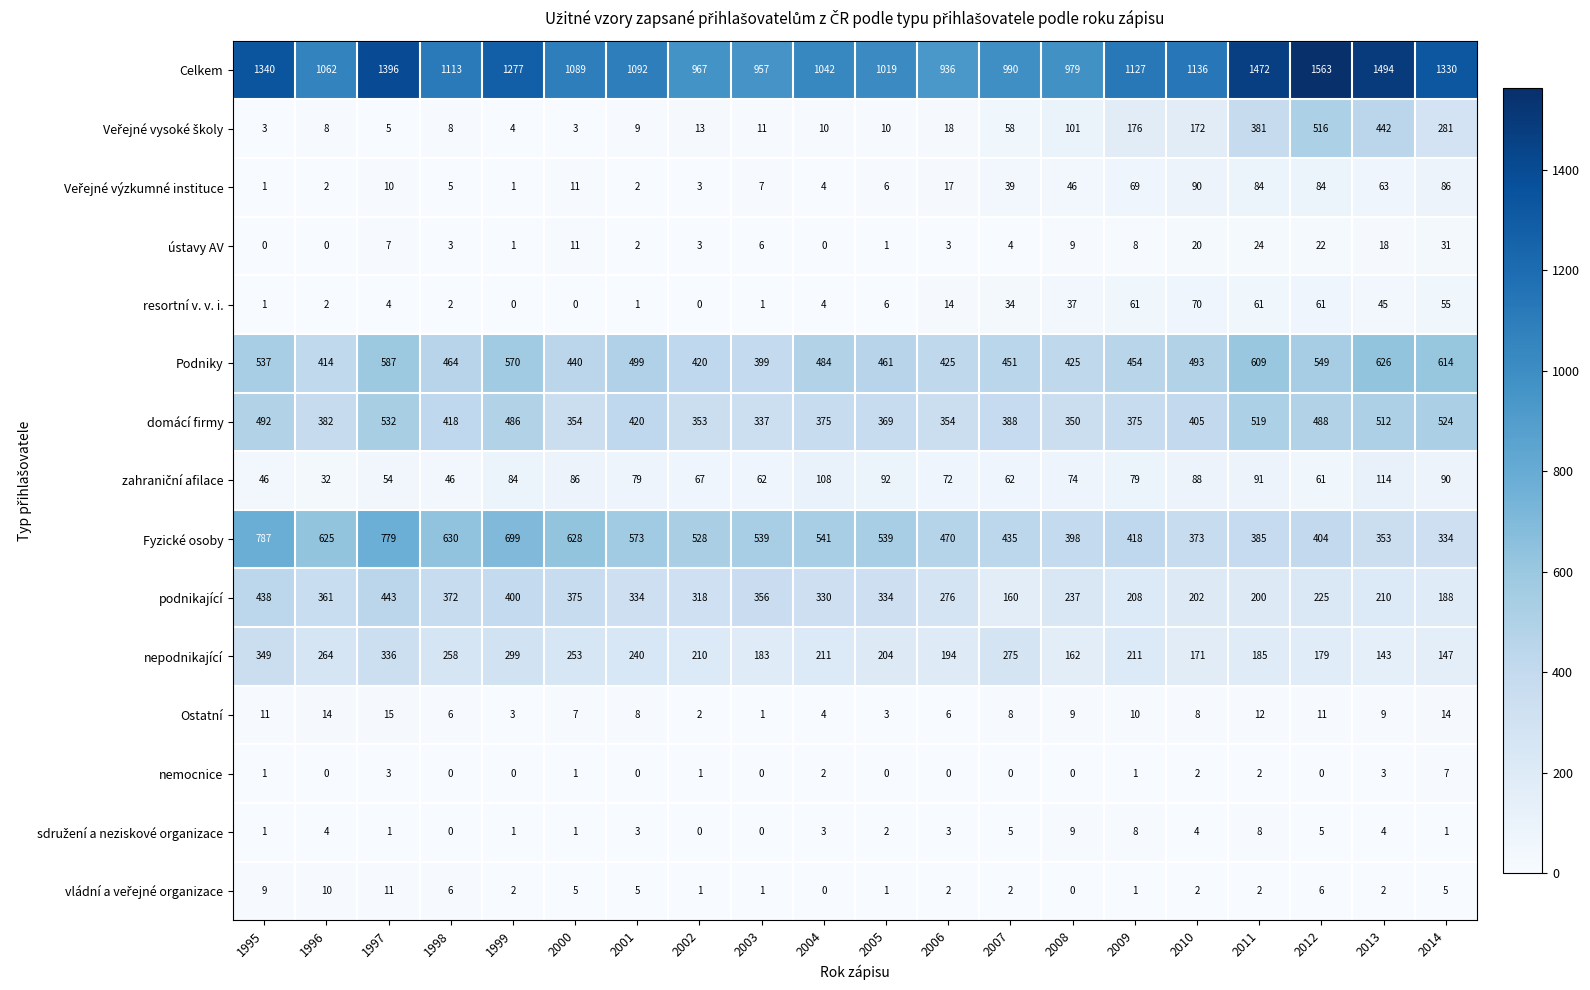

Which category has the highest value across all series?

2012